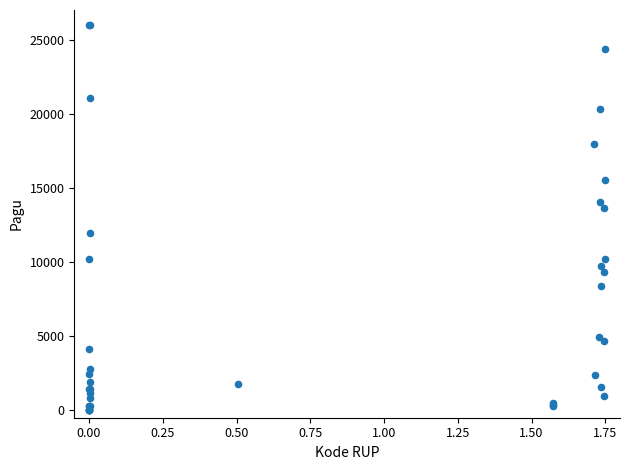

What Y value in the scatter plot is closest to 13023?

13678.1